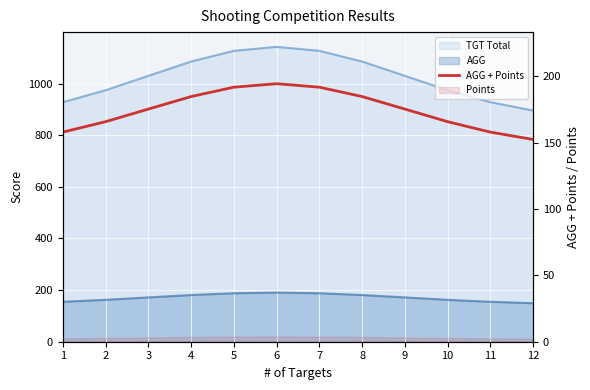

How many data points are less than 175?

5